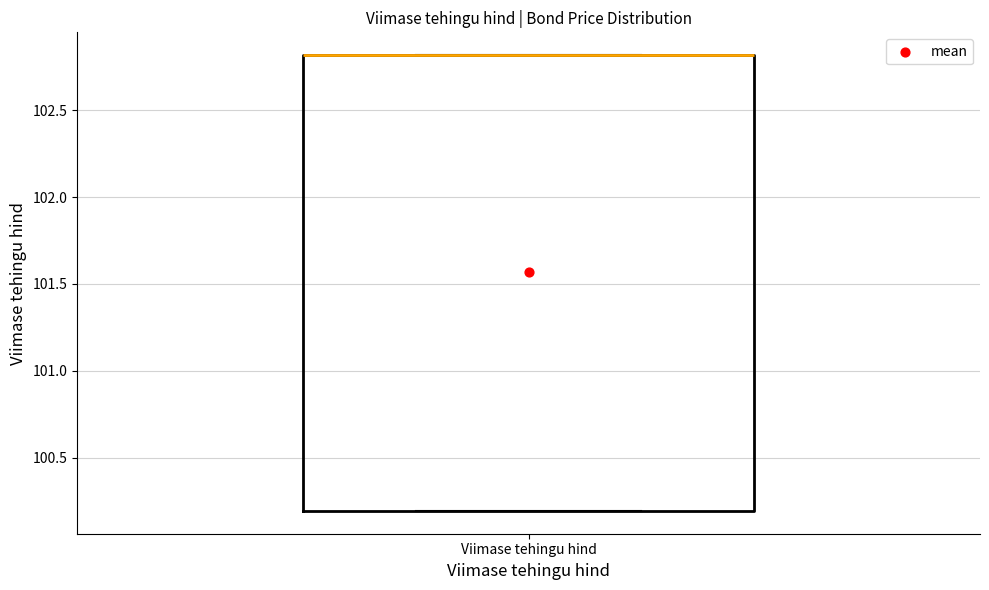

Where is the lower edge of the box for Viimase tehingu hind on the y-axis? The values are not printed on the chart, so give them approximately, as read against the axis.

100.2